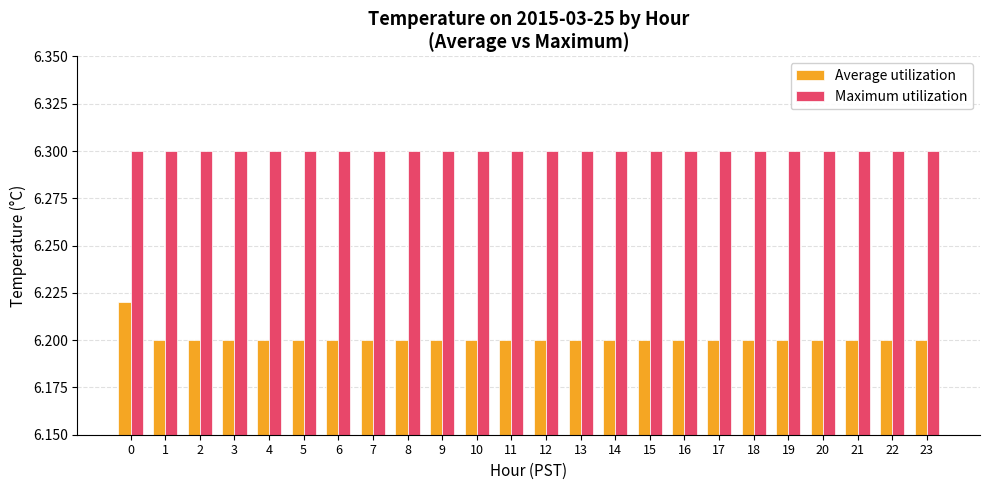

How many groups of bars are there?

24